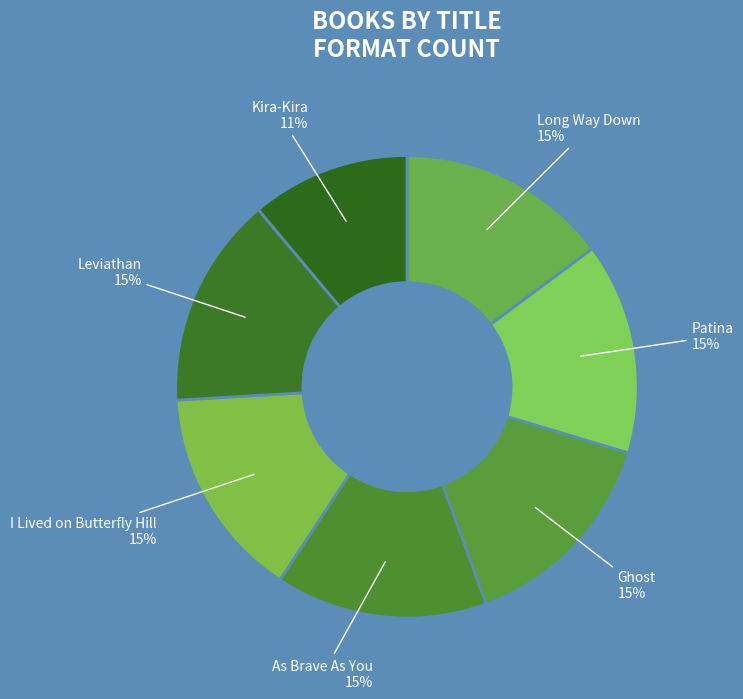

Combined, do I Lived on Butterfly Hill and Patina account for over 50%?

No